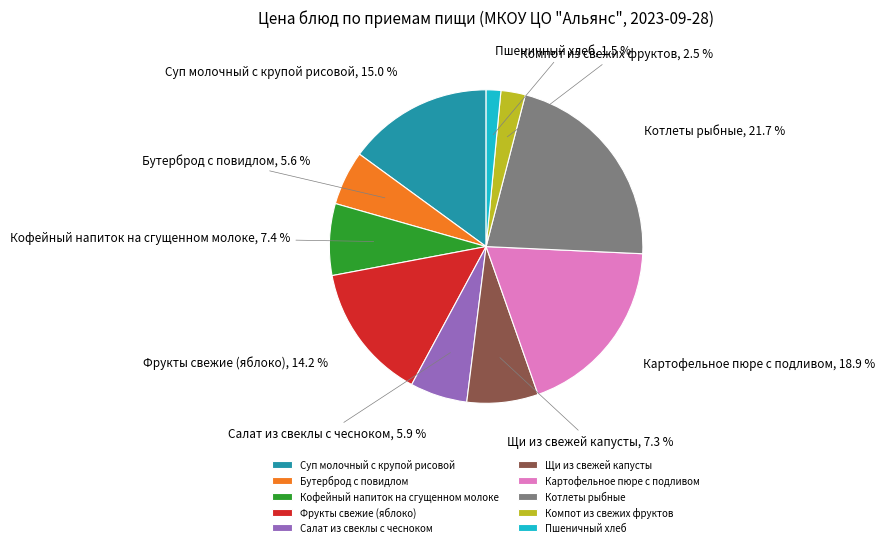

Count the number of slices in the pie.

10